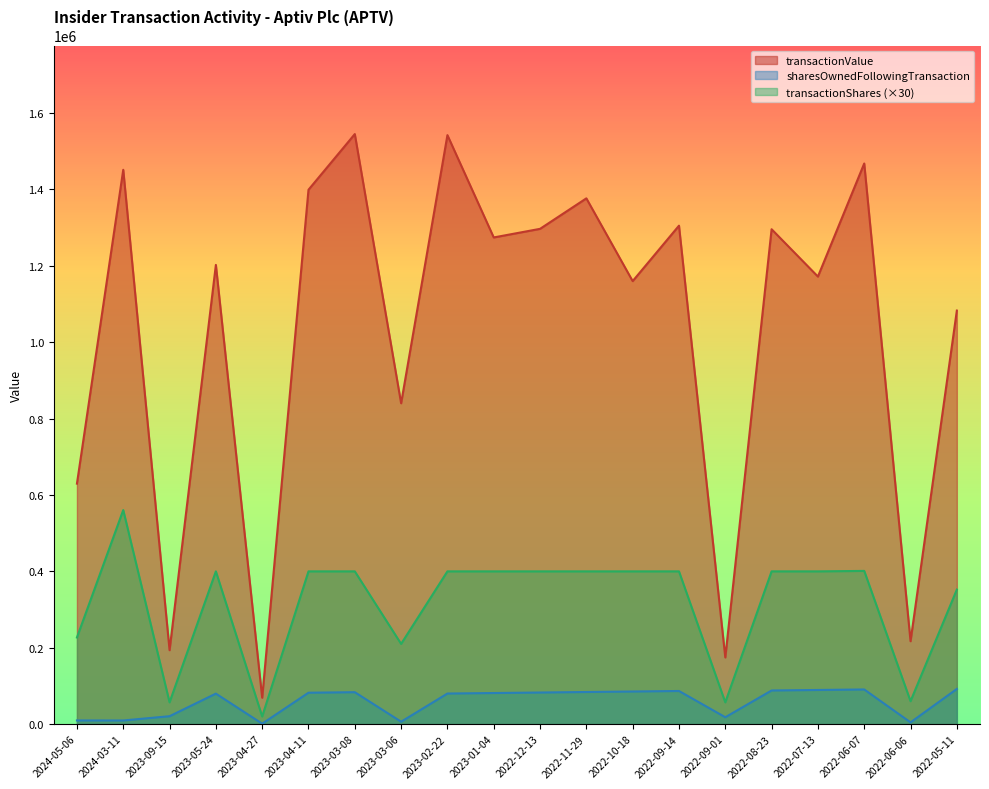

Does the chart display data point markers on the line(s)?

No